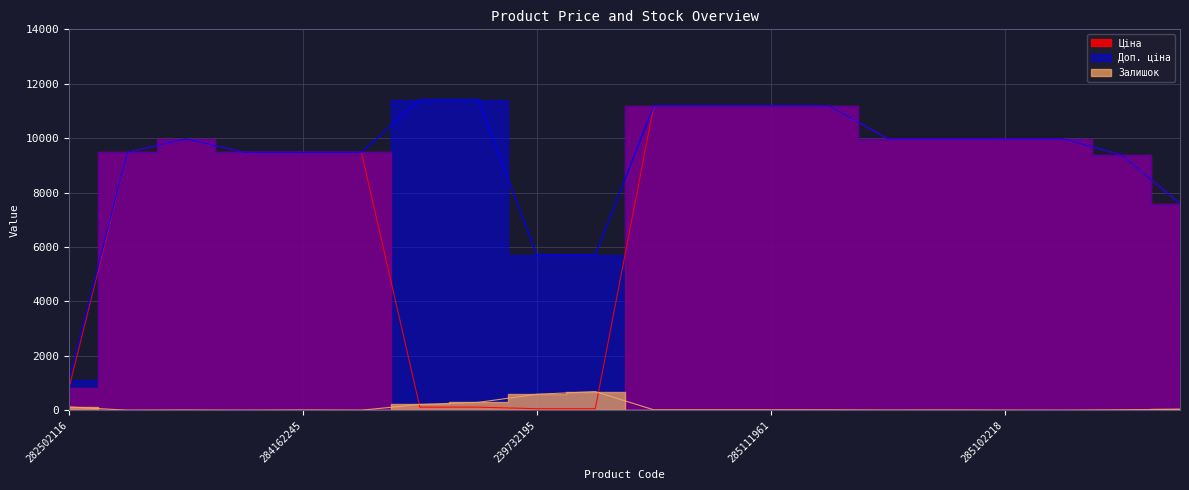

Is the value of Залишок at 285102044 greater than the value of Ціна at 285111912?

No